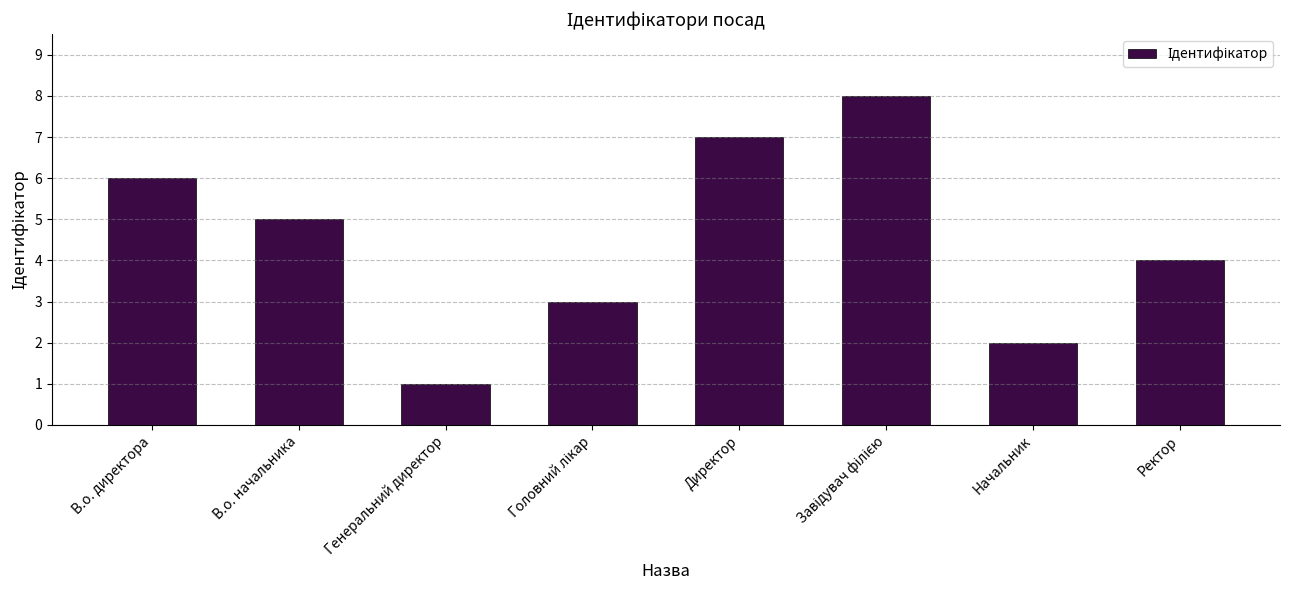

What is the label of the 6th bar from the right?

Генеральний директор